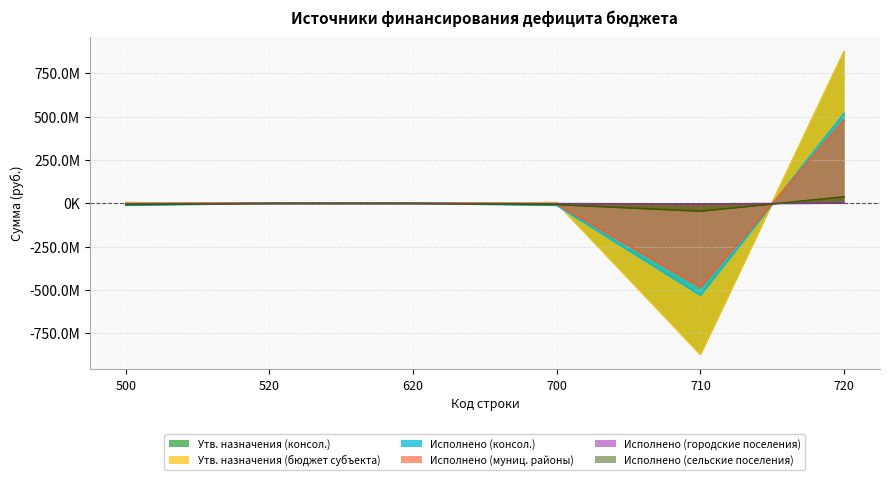

At 720, list the series in order from largest to smallest.

Утв. назначения (консол.), Утв. назначения (бюджет субъекта), Исполнено (консол.), Исполнено (муниц. районы), Исполнено (сельские поселения), Исполнено (городские поселения)